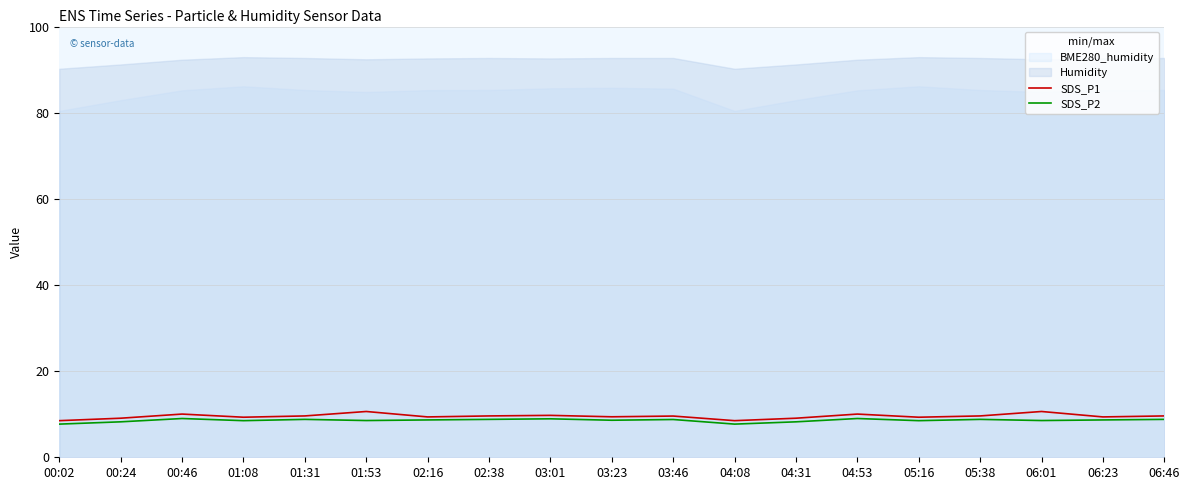

Rank the categories by SDS_P2 value from lowest to highest.

00:02, 04:08, 00:24, 04:31, 01:08, 05:16, 01:53, 06:01, 03:23, 02:16, 06:23, 03:46, 01:31, 02:38, 05:38, 06:46, 03:01, 00:46, 04:53